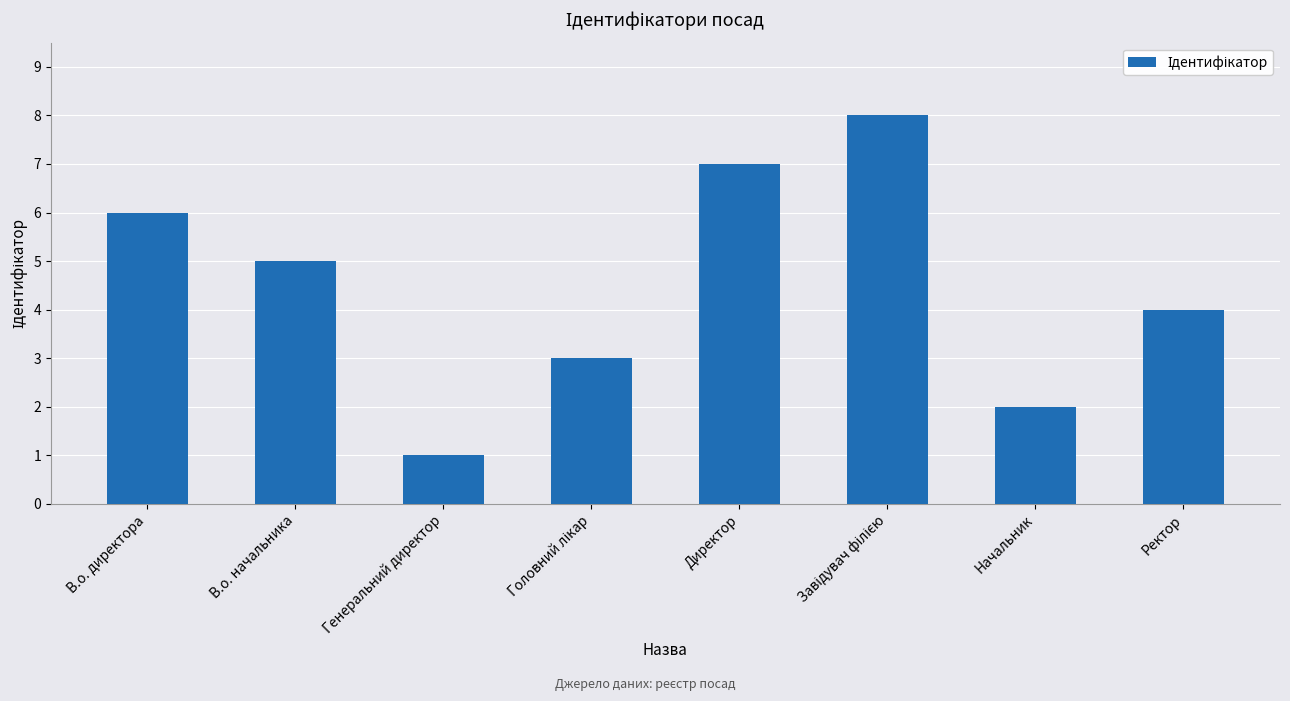

True or false: the data shows 6 at В.о. директора.

True